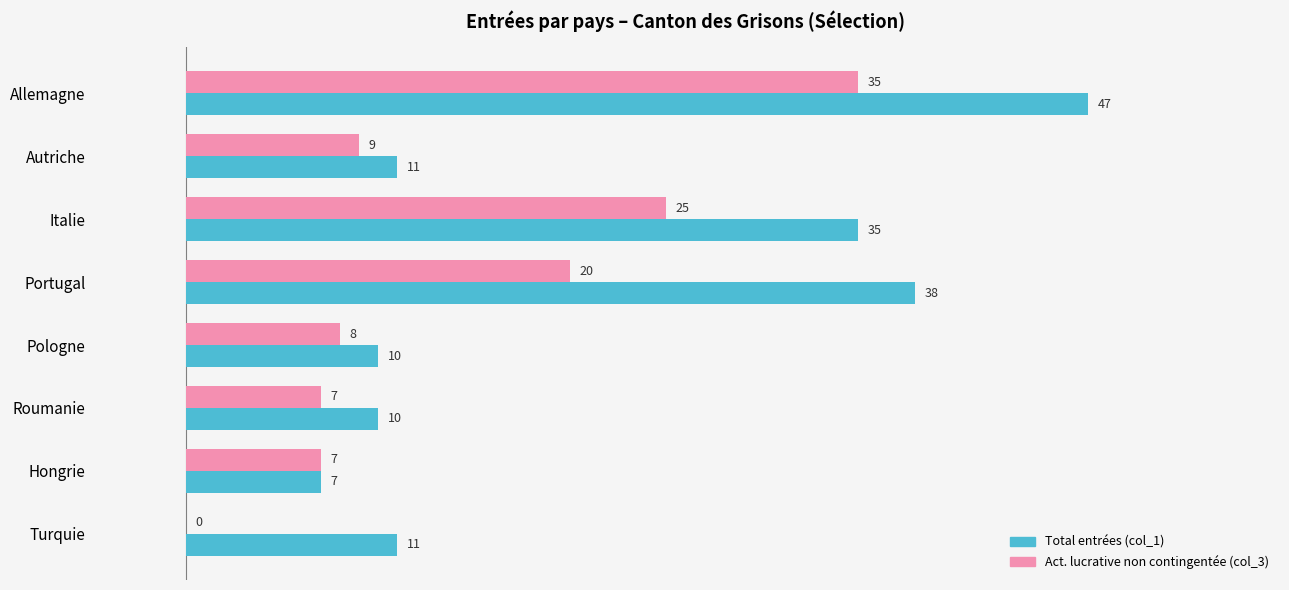

What is the total value across all series at Pologne?

18